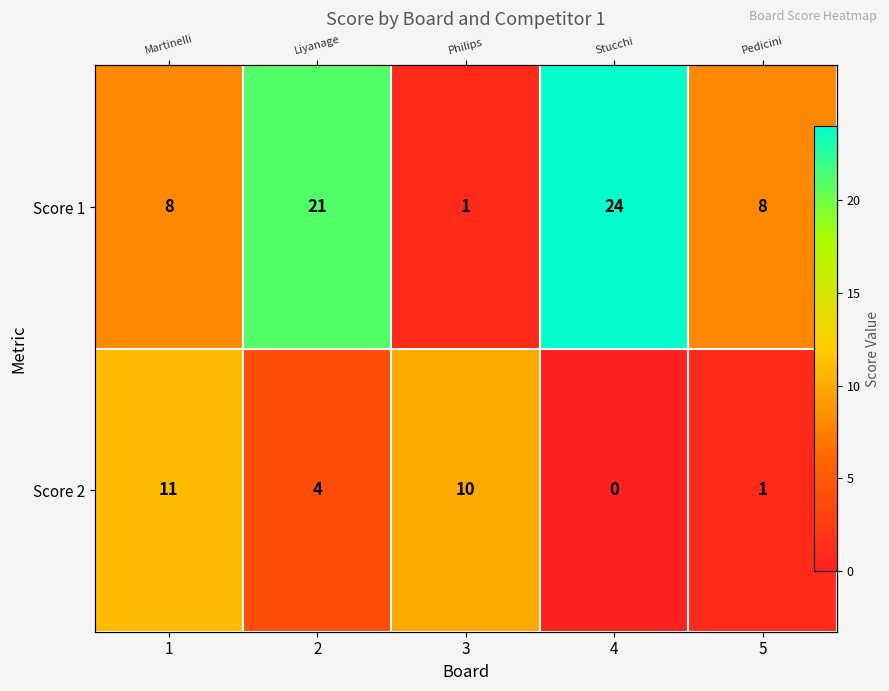

Between 3 and 1, which is larger?

1